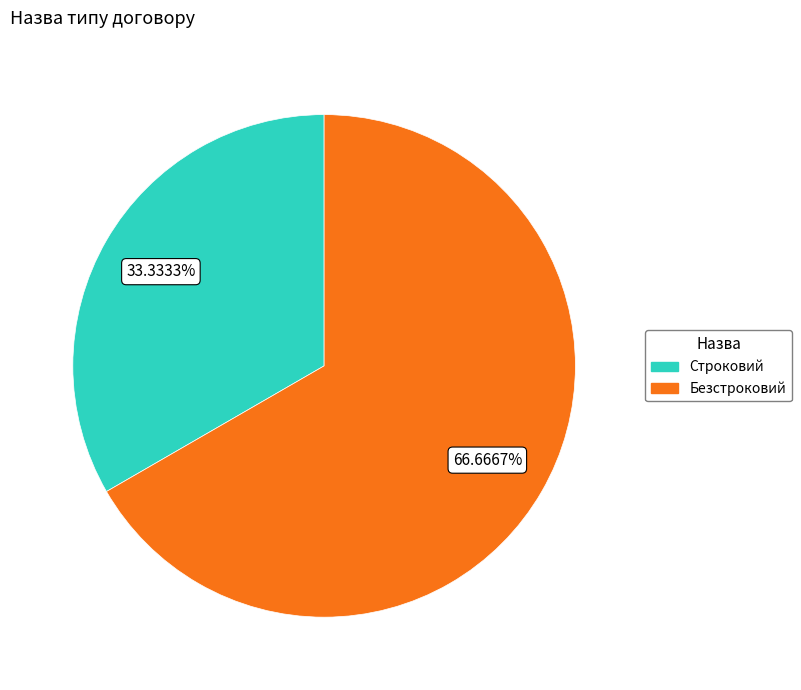

To the nearest percent, what is the difference between the largest and smallest slice percentages?

33%